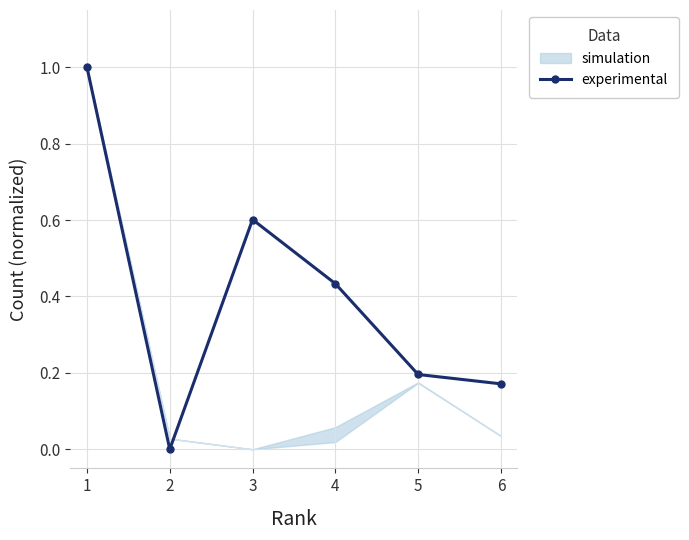

How many lines are shown in the chart?

1